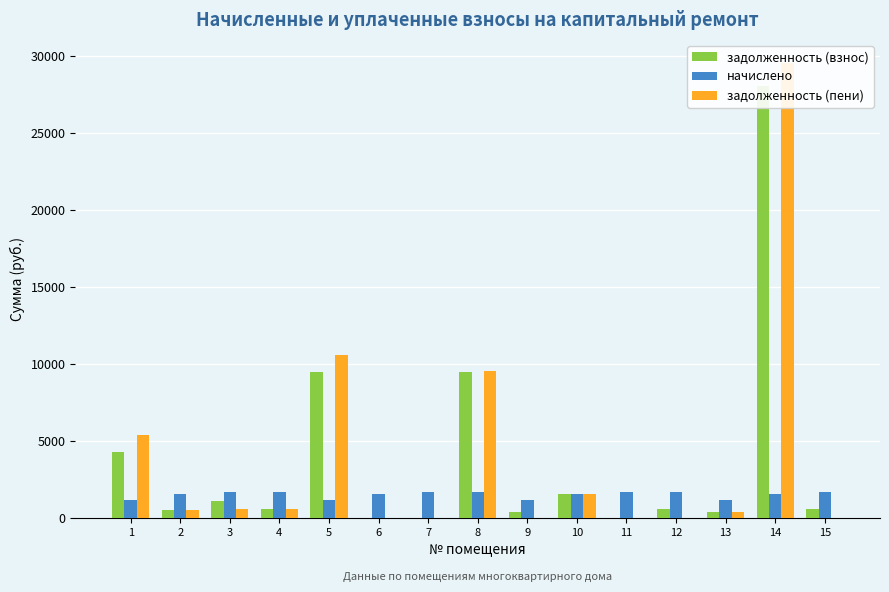

The value of начислено at 8 is 833.1. True or false?

False